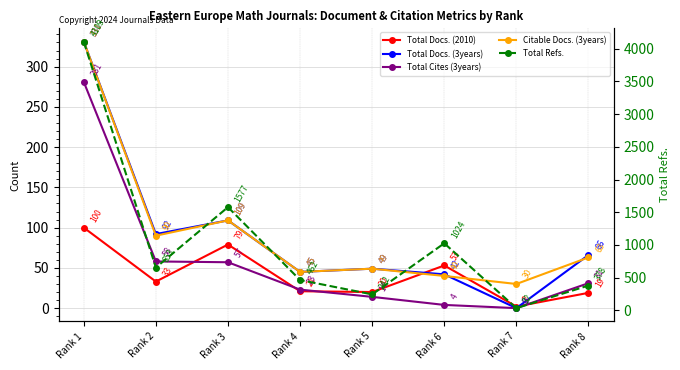

What are all the series names shown in the legend?

Total Docs. (2010), Total Docs. (3years), Total Cites (3years), Citable Docs. (3years), Total Refs.